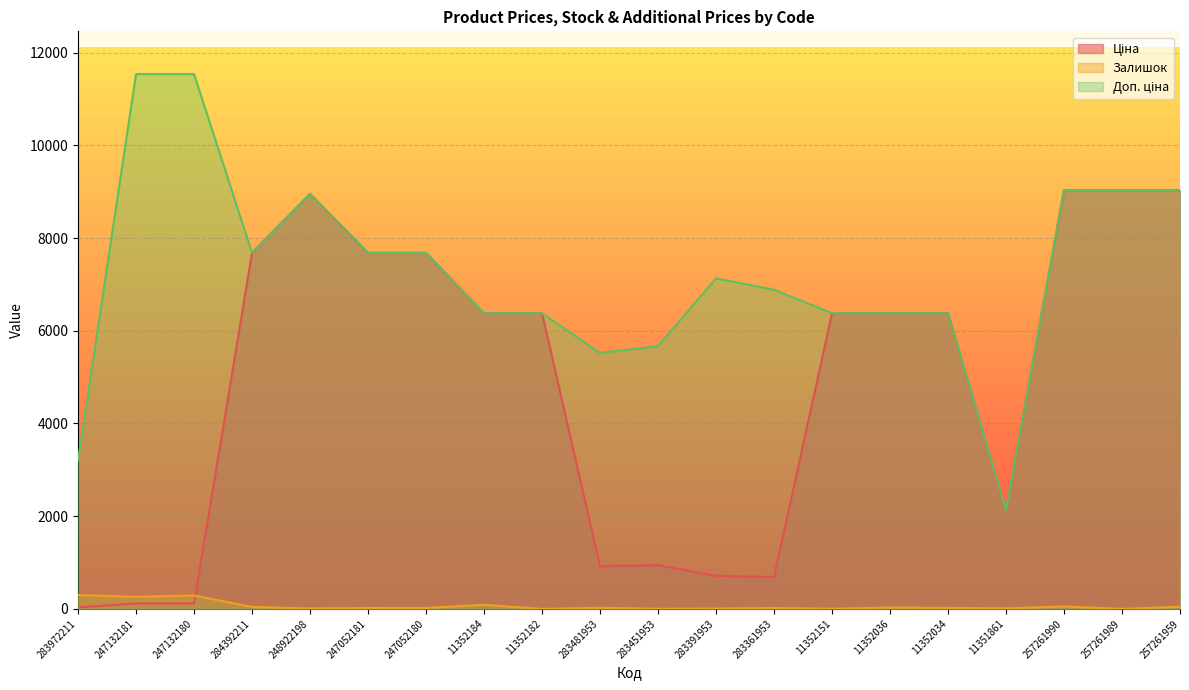

Is it true that Ціна equals 9971.7 at 11352034?

False